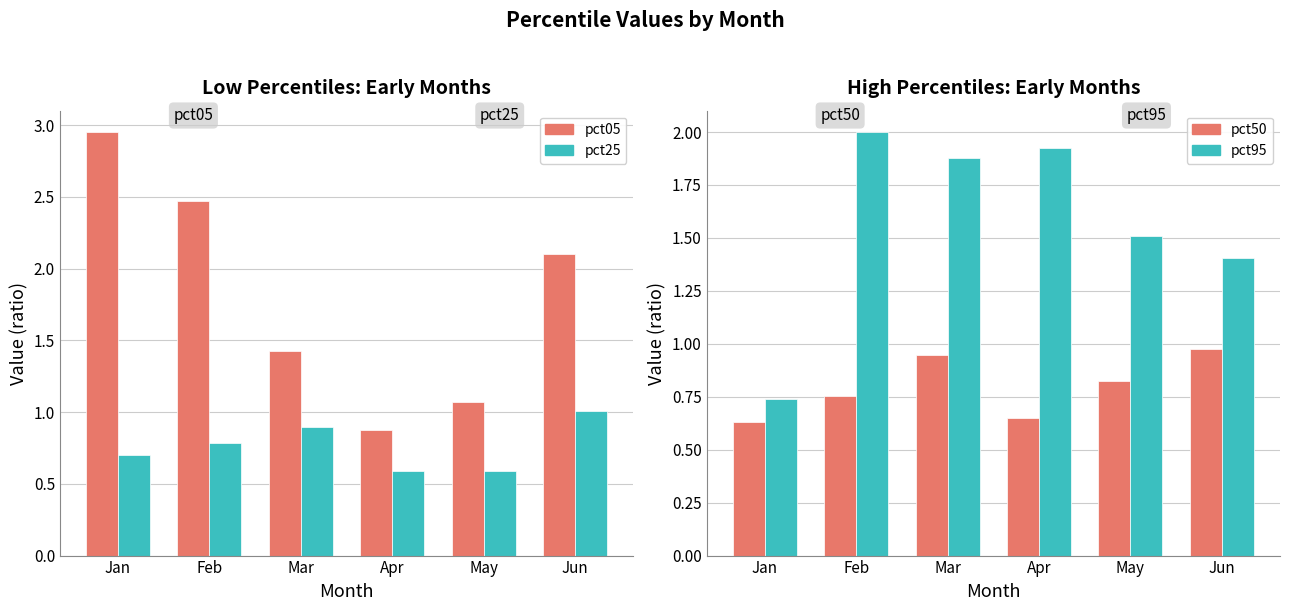

What is the total value across all series at Feb?

6.0